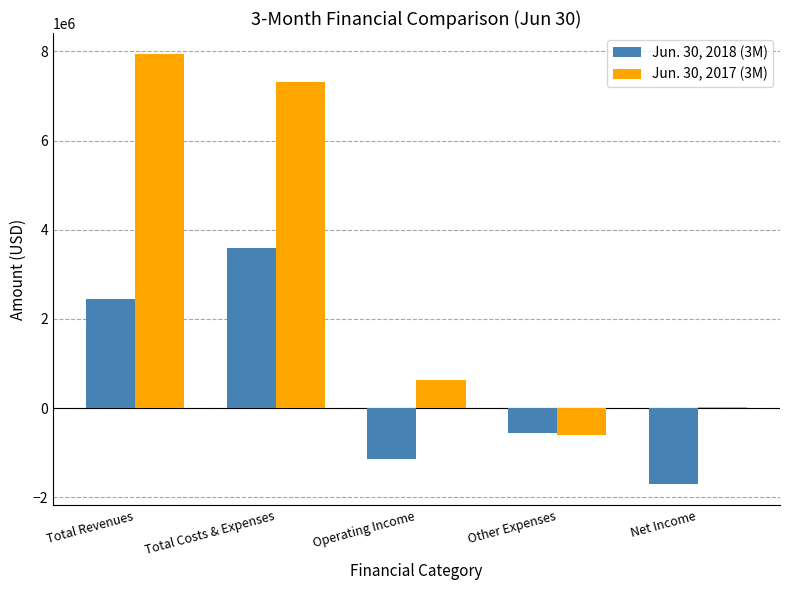

What is the sum of the Jun. 30, 2018 (3M) values at Total Revenues and Operating Income?

1310727